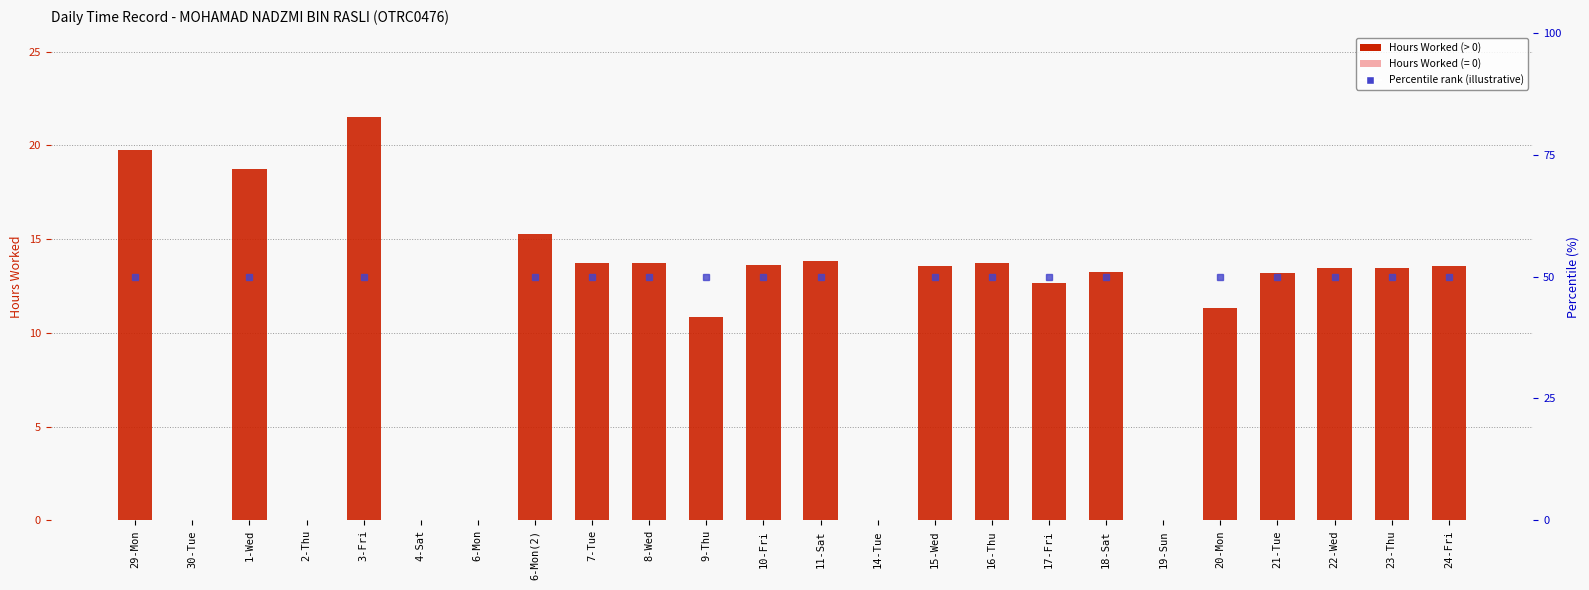

Reading left to right, what are all the values shown in this chart?

29-Mon=19.8	30-Tue=0.0	1-Wed=18.7	2-Thu=0.0	3-Fri=21.5	4-Sat=0.0	6-Mon=0.0	6-Mon(2)=15.2	7-Tue=13.7	8-Wed=13.7	9-Thu=10.9	10-Fri=13.6	11-Sat=13.8	14-Tue=0.0	15-Wed=13.6	16-Thu=13.7	17-Fri=12.7	18-Sat=13.3	19-Sun=0.0	20-Mon=11.3	21-Tue=13.2	22-Wed=13.5	23-Thu=13.4	24-Fri=13.6